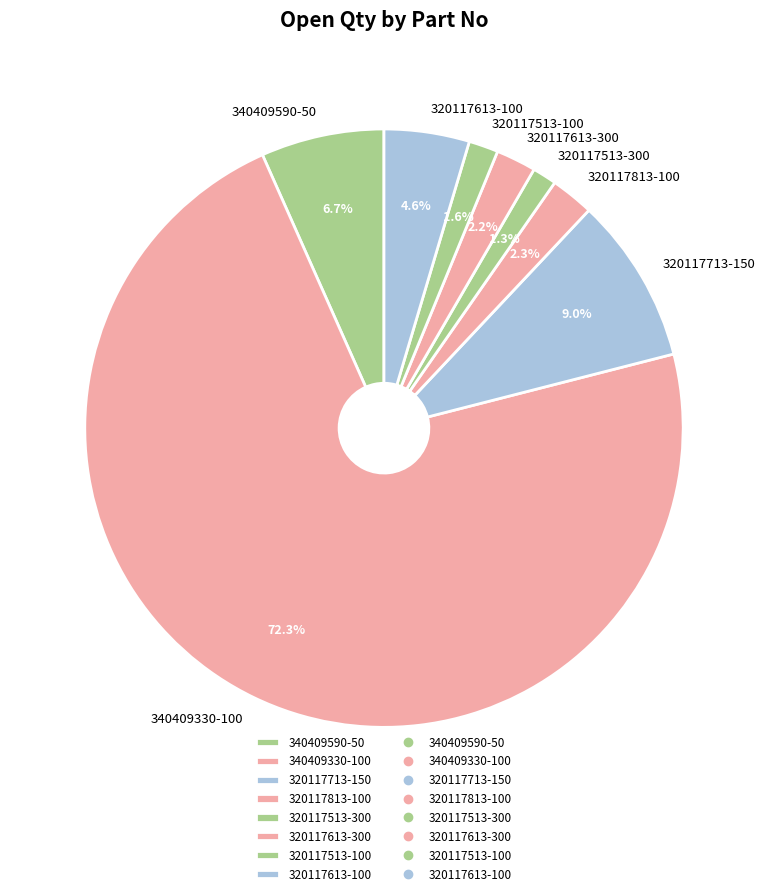

Is there a majority slice in this chart?

Yes